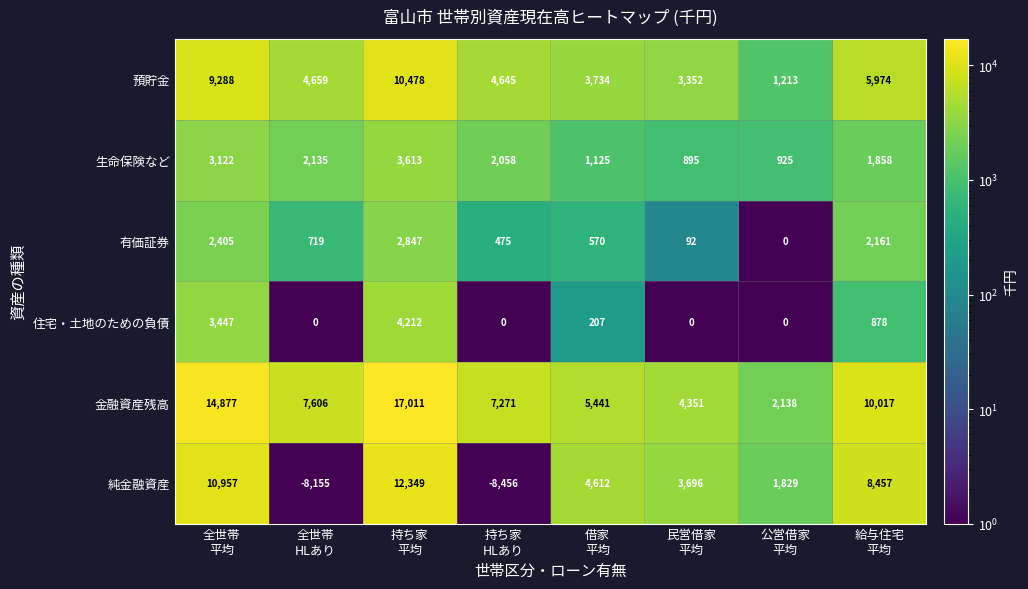

What is the maximum value for 純金融資産?

12349